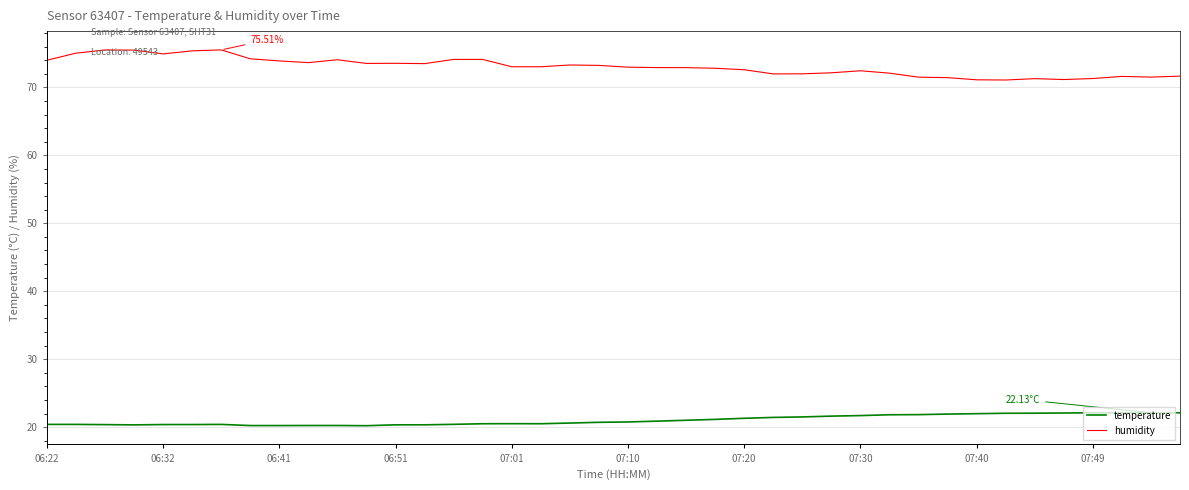

Rank the series by their average value, from highest to lowest.

humidity, temperature